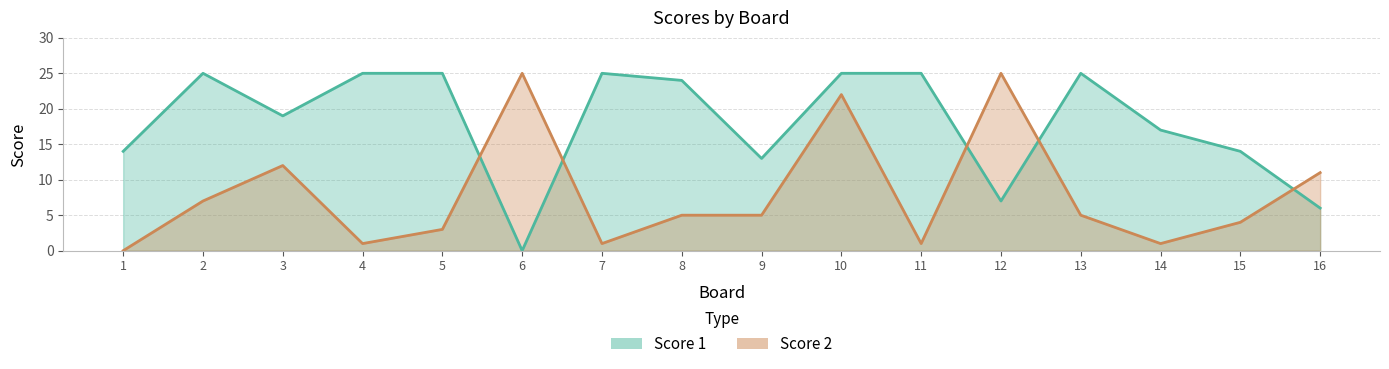

What is the value of the Score 2 point at the 2nd from the left?

7